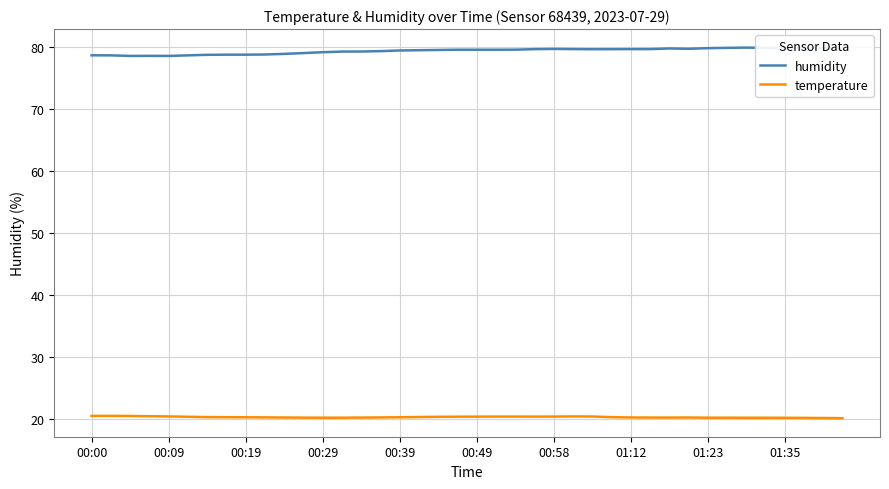

Which series has the largest total across all categories?

humidity